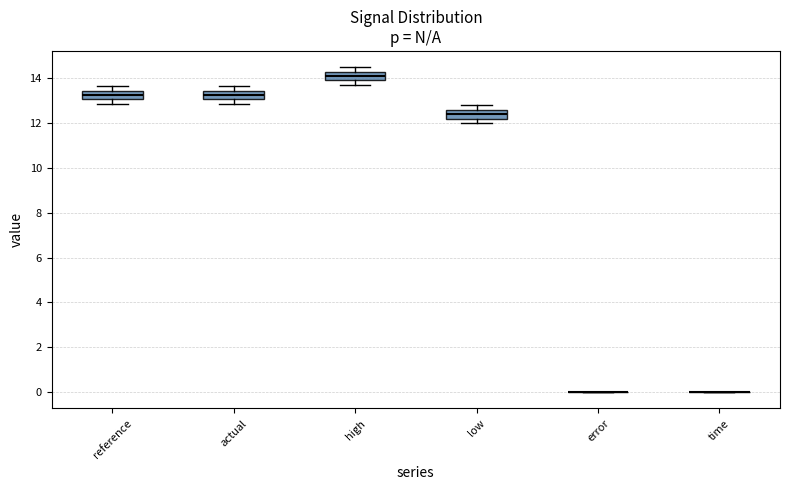

Reading left to right, read every box against the y-axis: the position of its median line, the range the box covers, and the ends of its whiskers. The values are not printed on the chart, so give them approximately, as read against the axis.

reference: median 13.2, box 13.0 to 13.4, whiskers 12.8 to 13.6
actual: median 13.2, box 13.0 to 13.4, whiskers 12.8 to 13.6
high: median 14.0, box 13.8 to 14.2, whiskers 13.6 to 14.4
low: median 12.4, box 12.2 to 12.6, whiskers 12.0 to 12.8
error: box collapsed to a line at 0.0, whiskers 0.0 to 0.0
time: box collapsed to a line at 0.0, whiskers 0.0 to 0.0